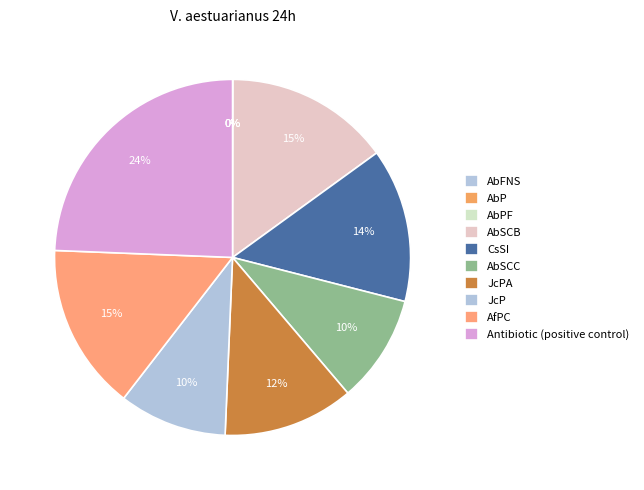

Rank the categories by value from highest to lowest.

Antibiotic (positive control), AfPC, AbSCB, CsSI, JcPA, JcP, AbSCC, AbP, AbPF, AbFNS